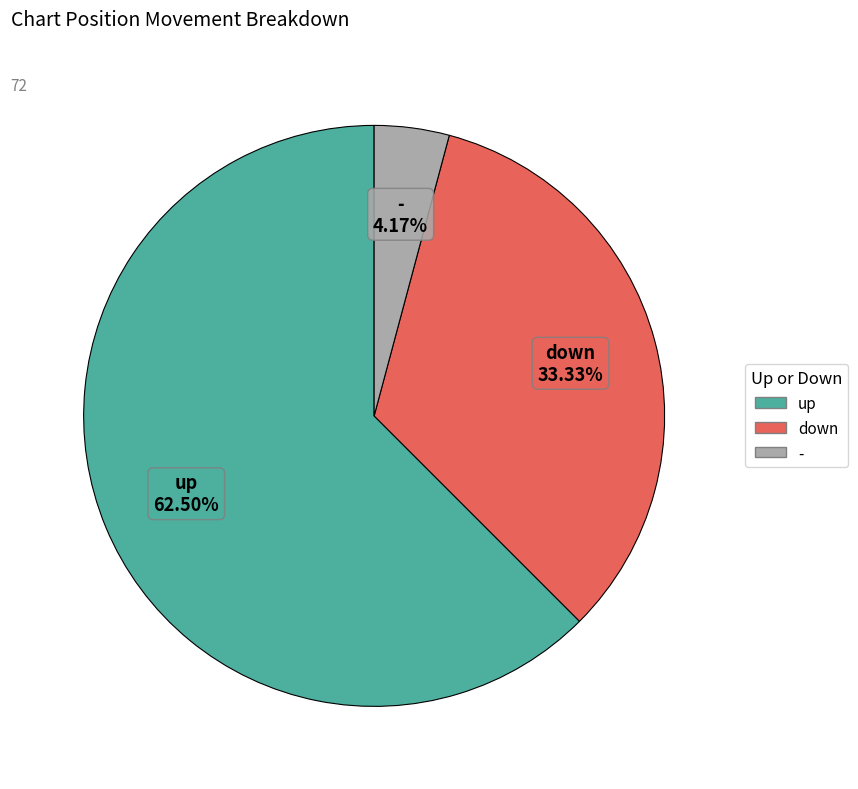

What percentage do up and down together represent?

95.8%